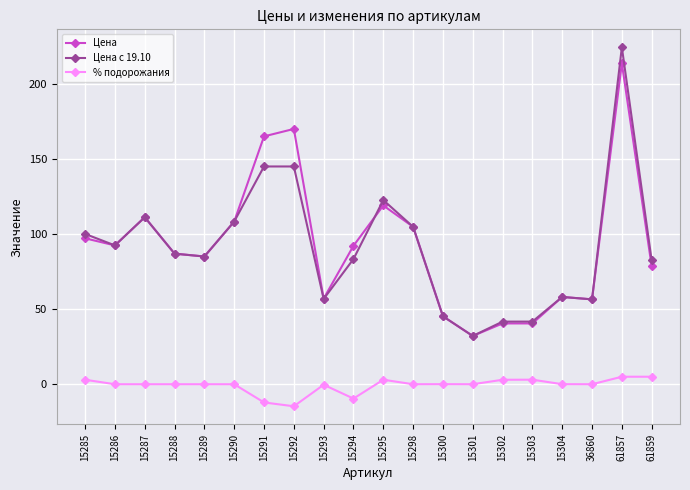

At which category does Цена с 19.10 reach its first local valley?

15286